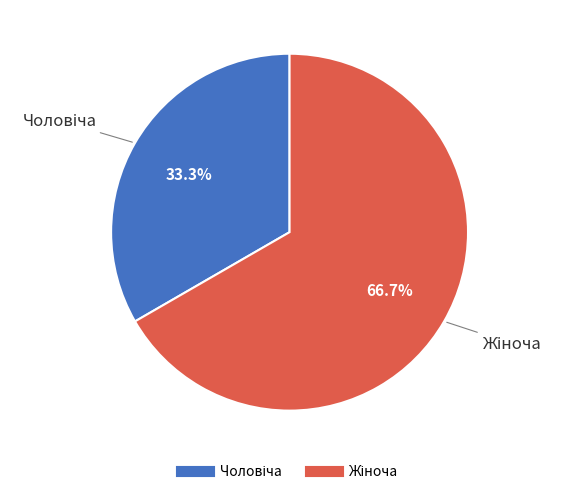

Is there a majority slice in this chart?

Yes